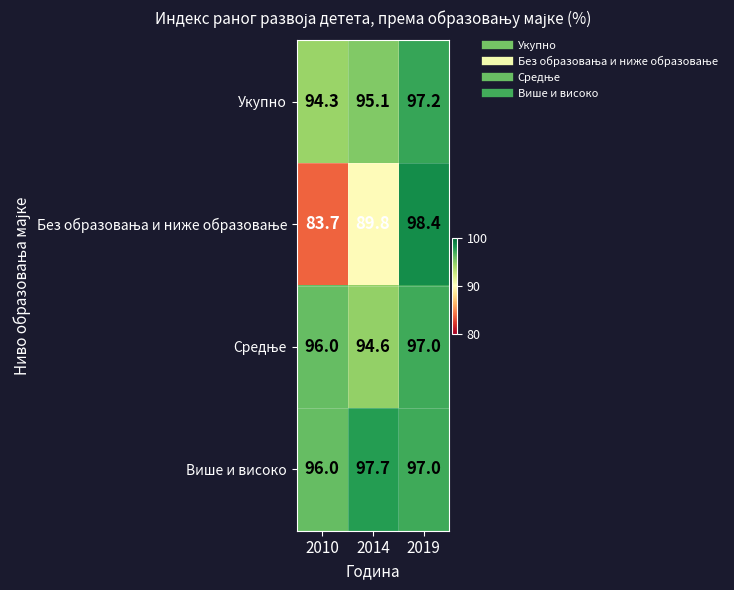

The Укупно series shows 95.1 at 2014. True or false?

True